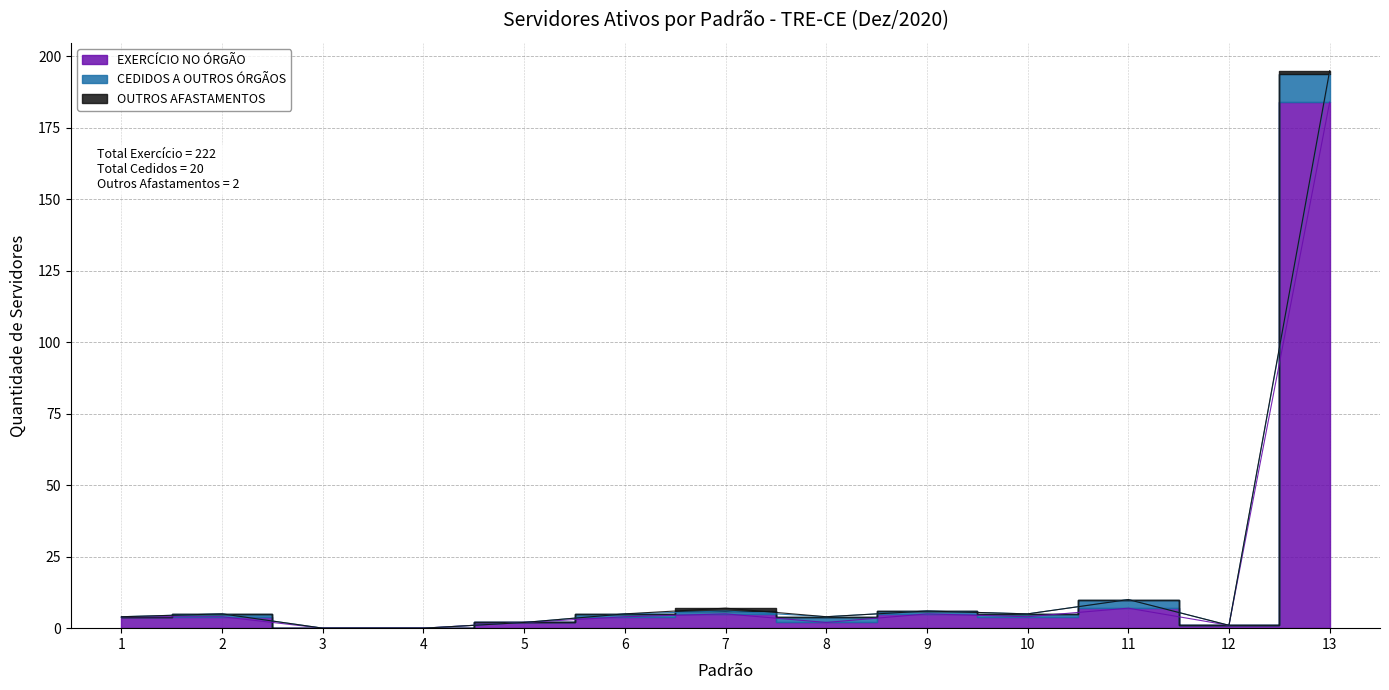

Is this an area chart (filled region under the line)?

No